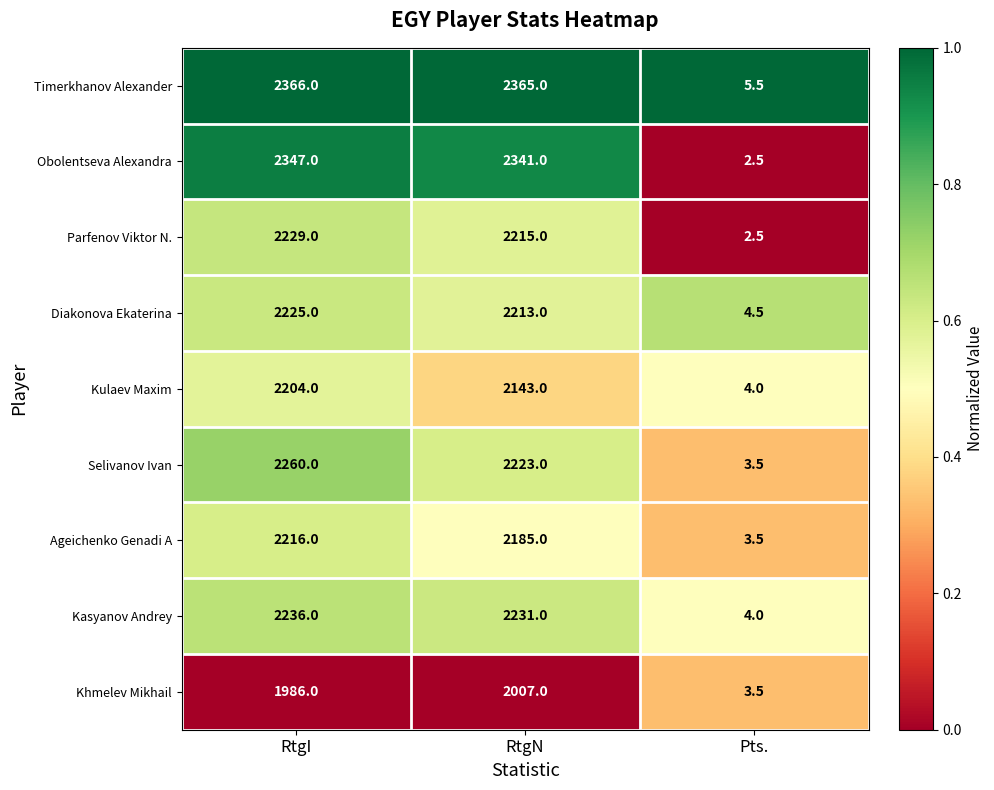

What value does the Parfenov Viktor N. series have at RtgN?

2215.0